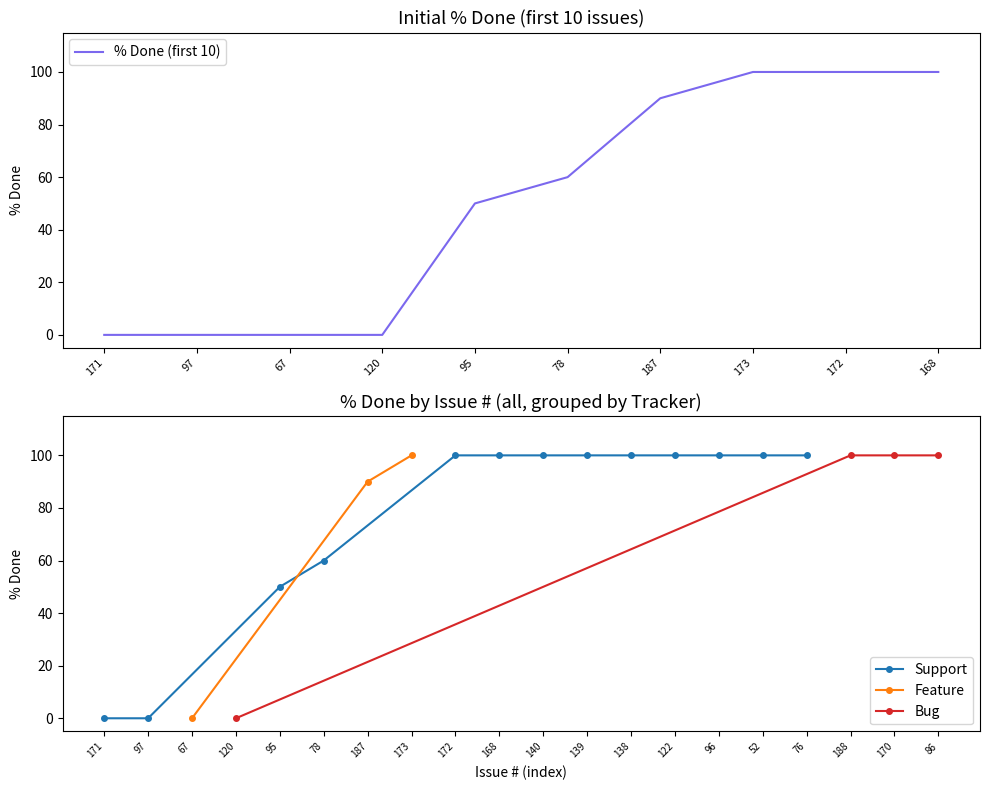

Count the values in the range 60 to 100.

15